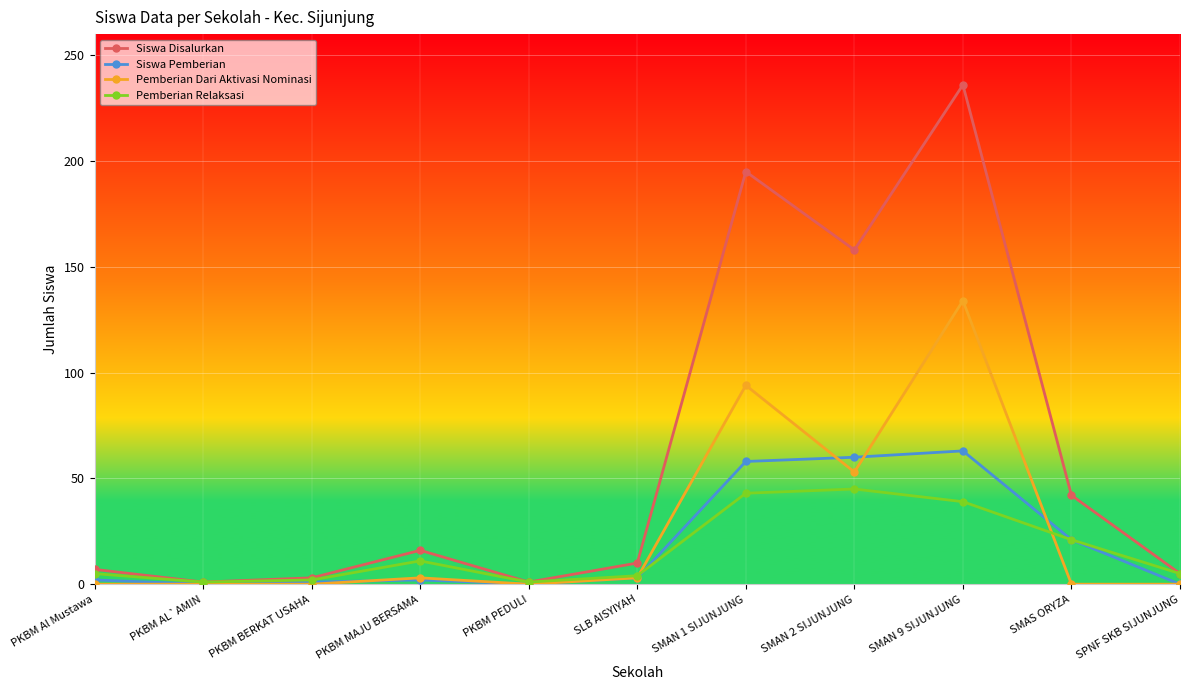

Which label corresponds to the largest value in the chart?

SMAN 9 SIJUNJUNG